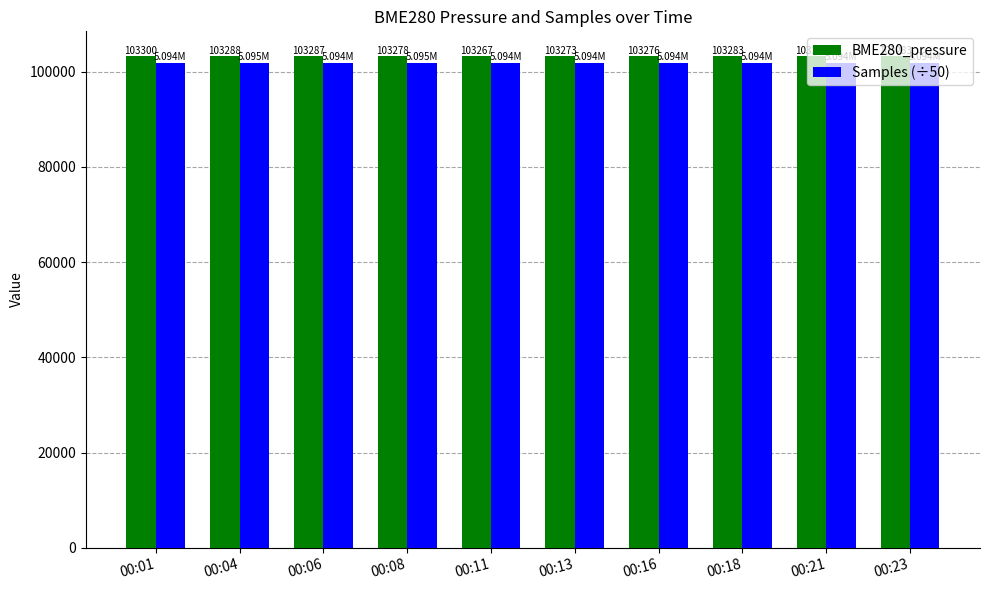

How many groups of bars are there?

10